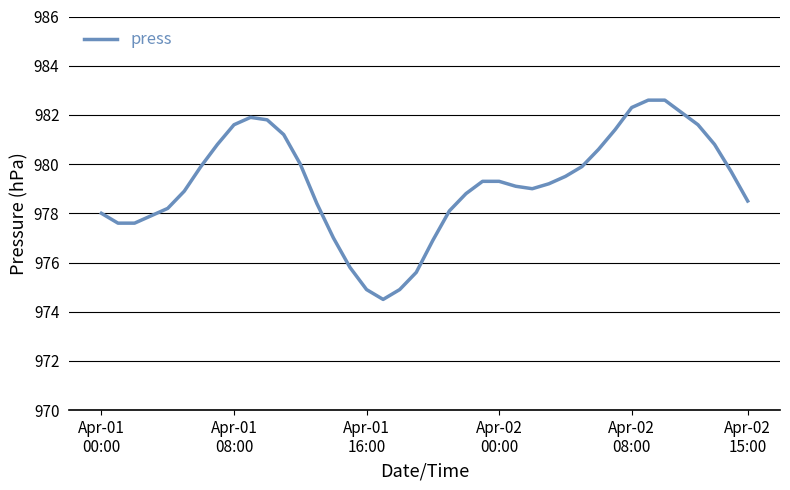

What is the difference between the maximum and minimum values?

8.1